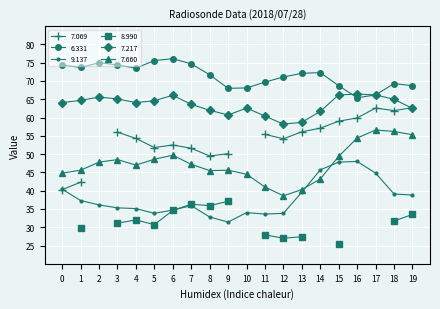

What is the value of the 7.660 point at the 6th from the left?

48.6